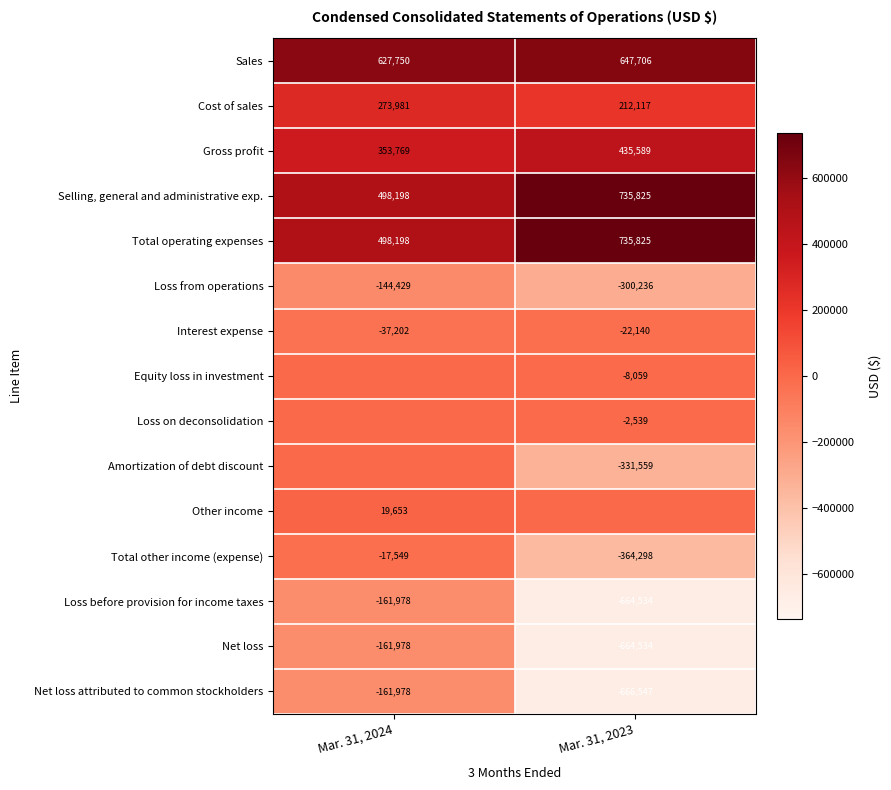

At which label does Net loss attributed to common stockholders reach its peak?

Mar. 31, 2024